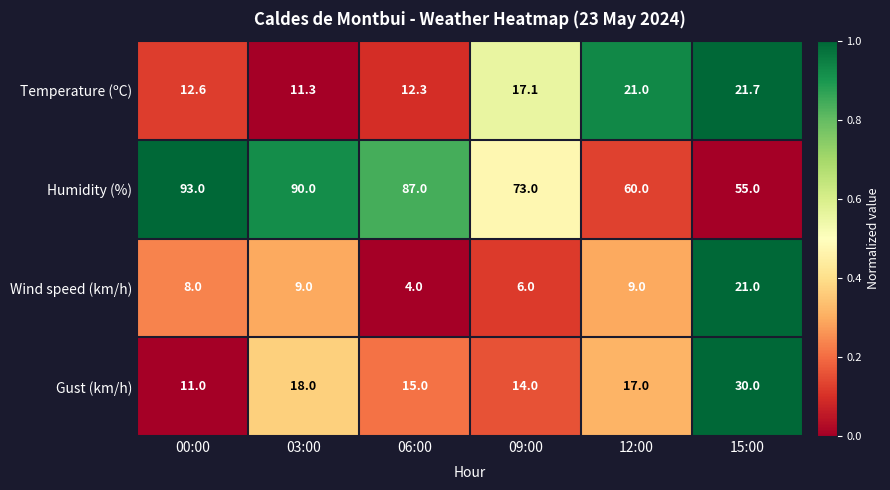

Rank the series at 15:00 from highest to lowest value.

Humidity (%), Gust (km/h), Temperature (ºC), Wind speed (km/h)